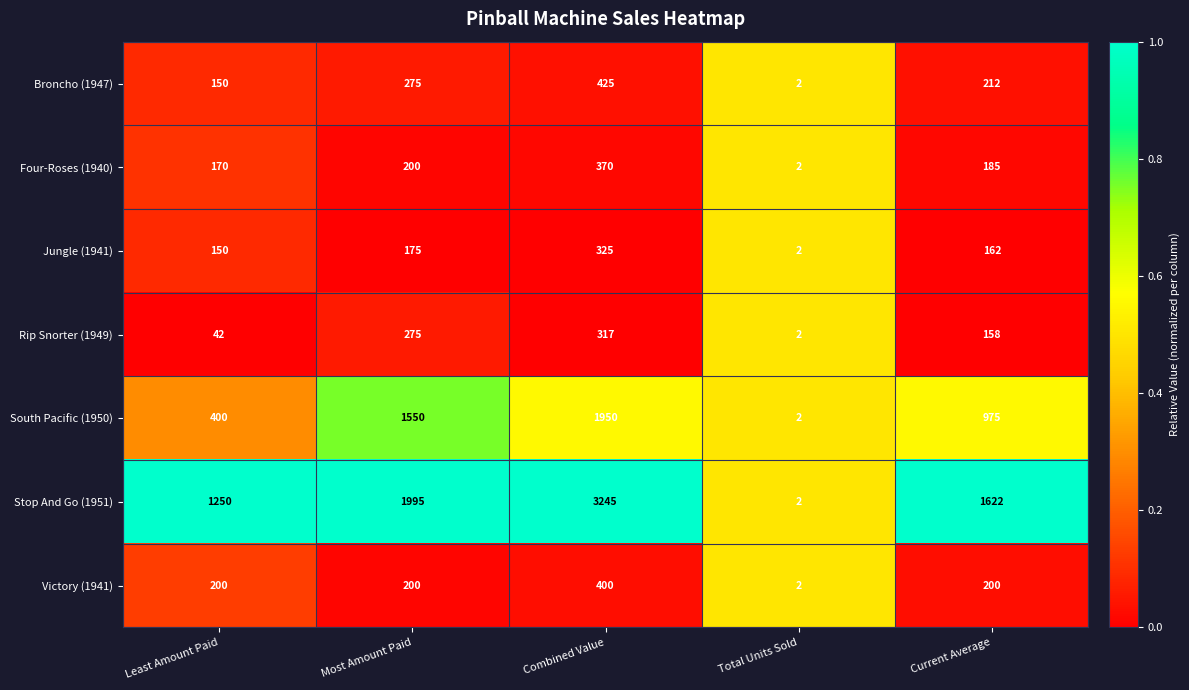

Which series has the largest range (max minus min)?

Stop And Go (1951)